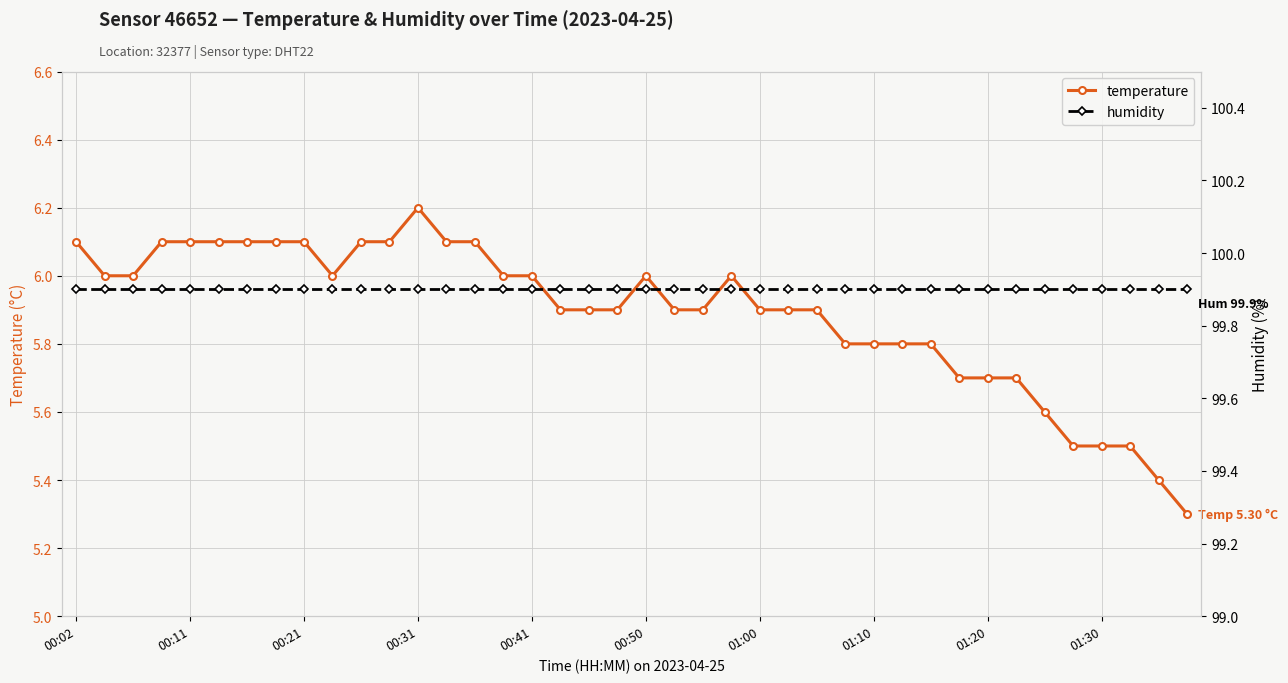

What are all the series names shown in the legend?

temperature, humidity